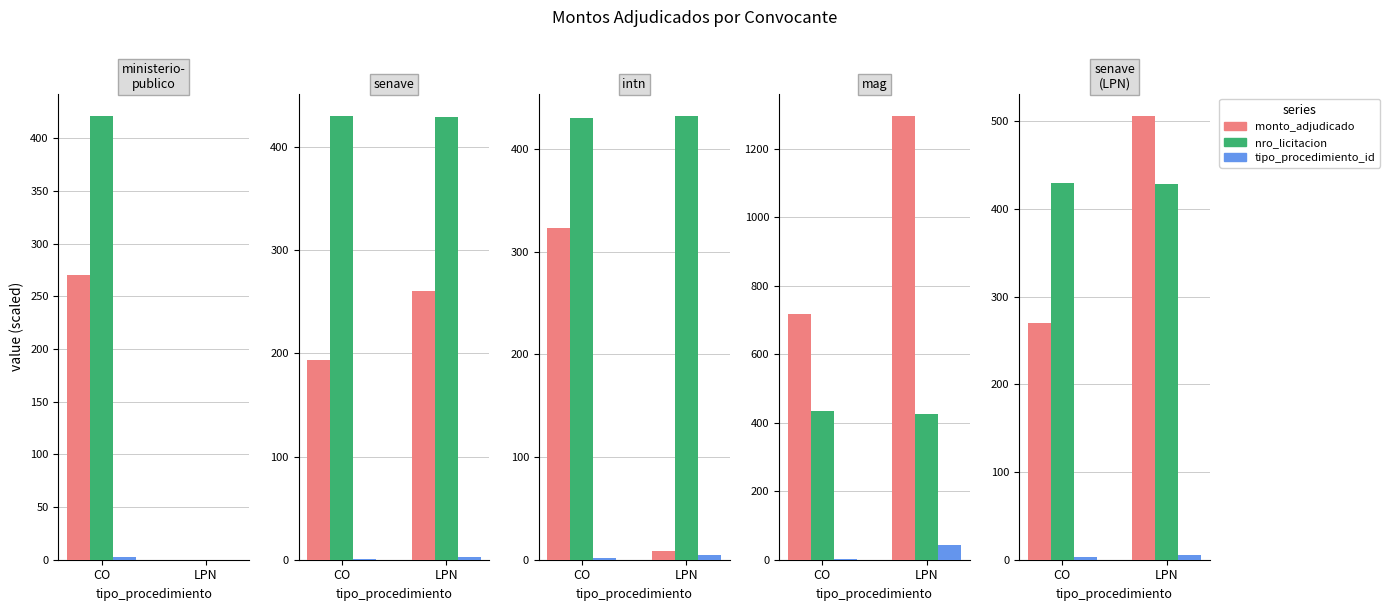

How many series are shown in this chart?

3